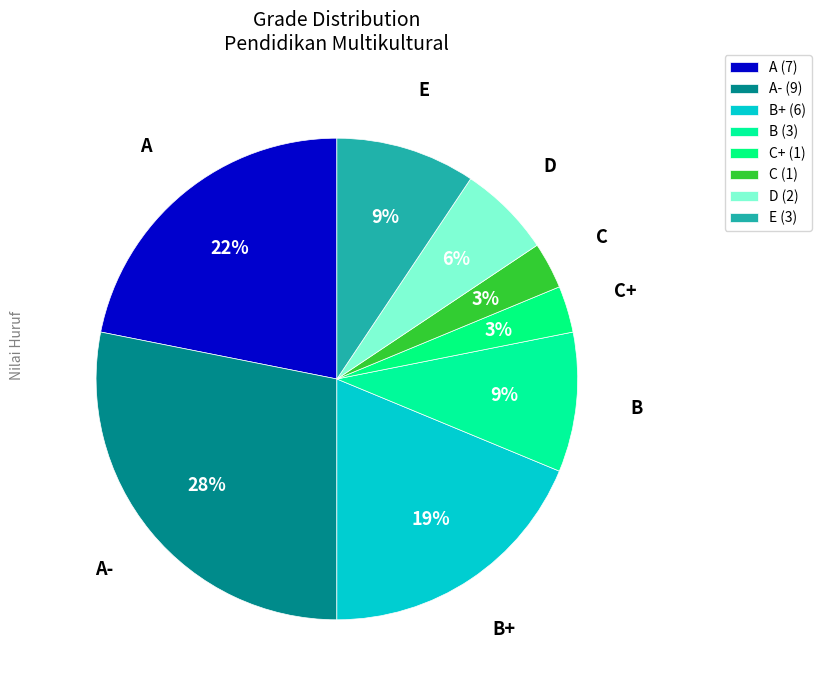

How many segments does this pie chart have?

8